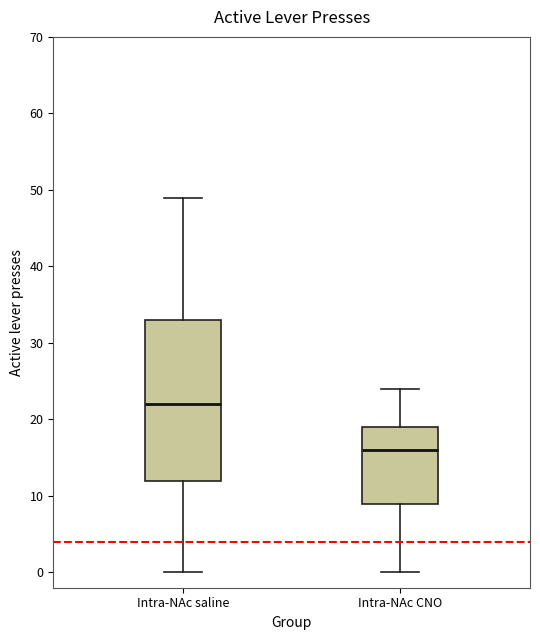

Comparing the boxes themselves (not the whiskers), which one is the tallest?

Intra-NAc saline